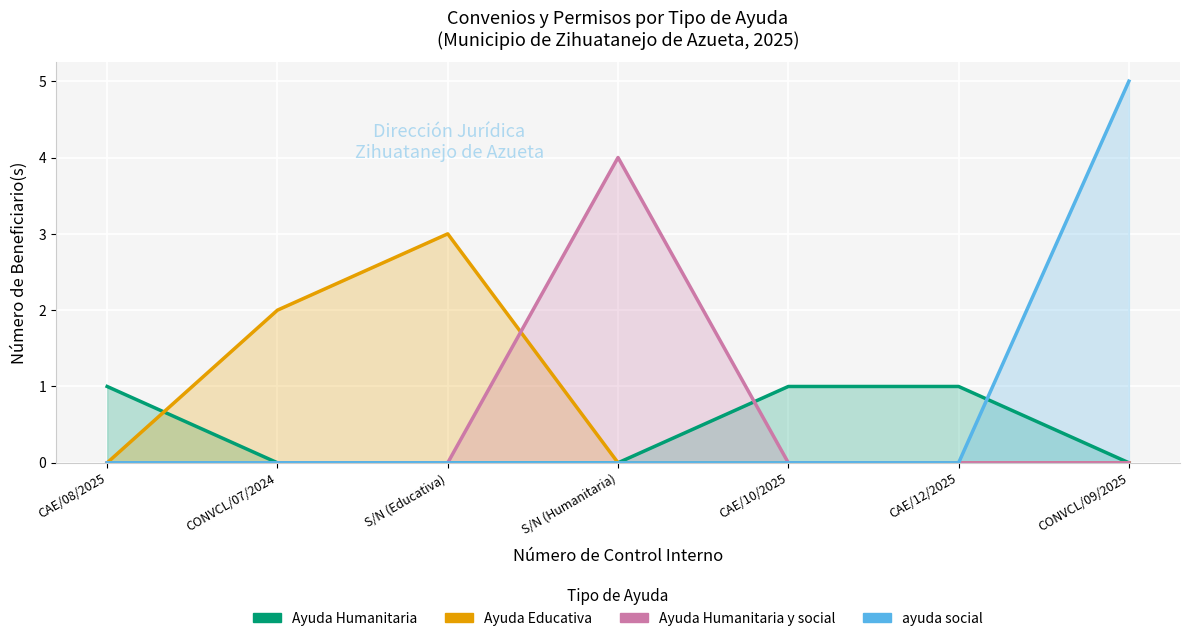

What is the label of the 6th point from the right?

CONVCL/07/2024